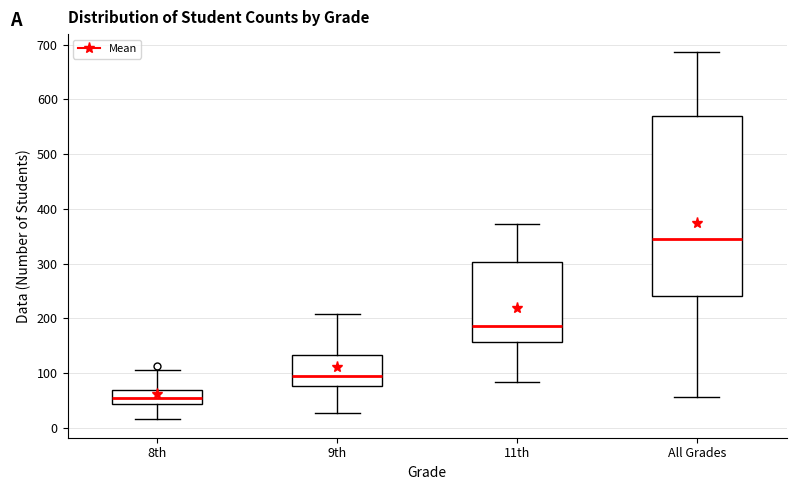

Which box has the highest median line?

All Grades